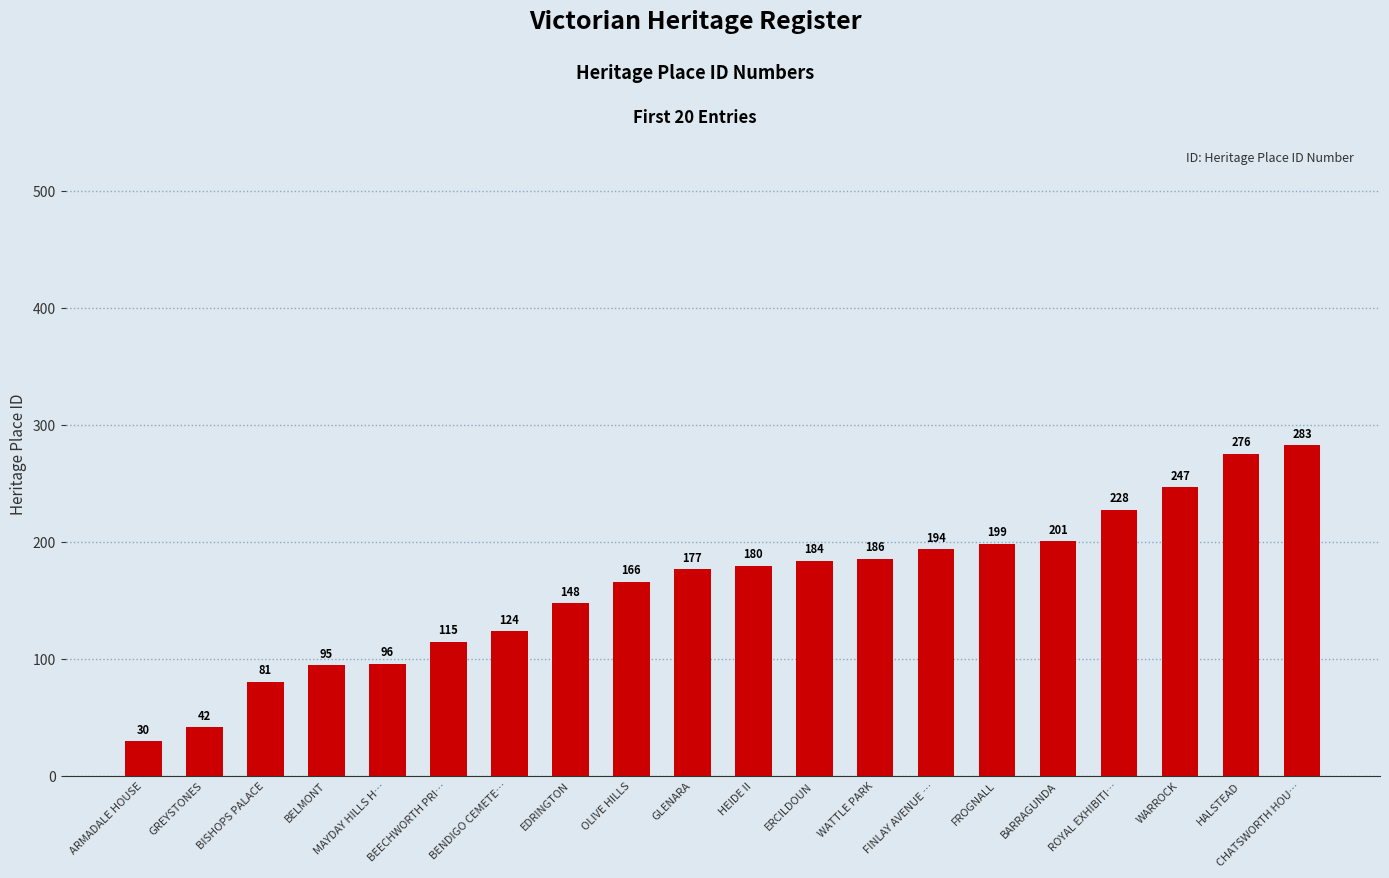

What is the average value?

163